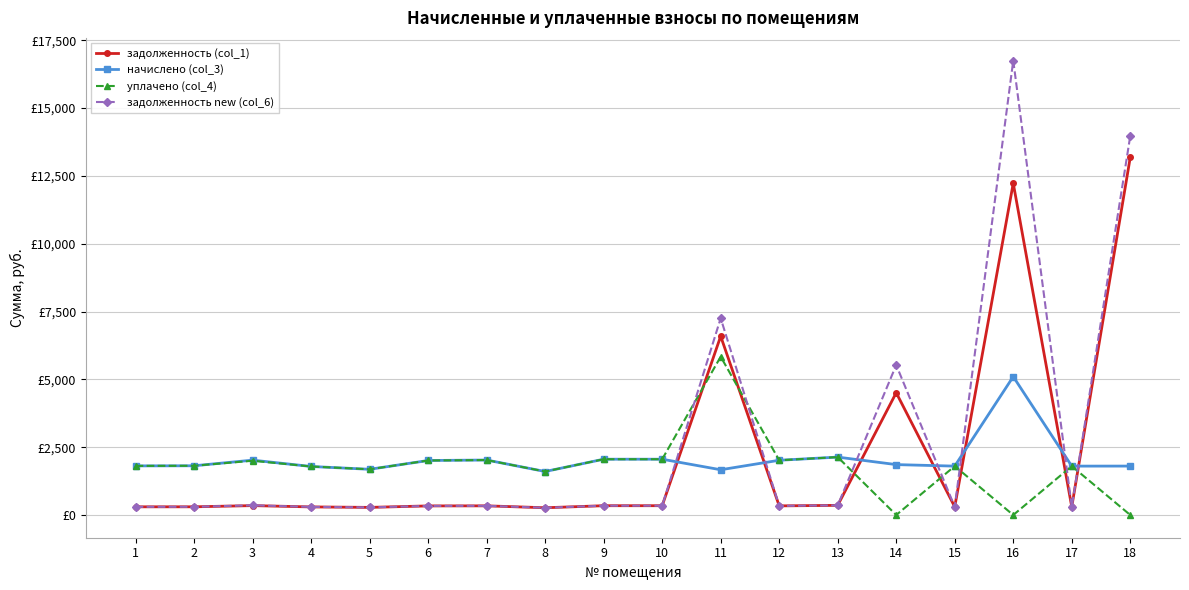

At which label does уплачено (col_4) reach its peak?

11